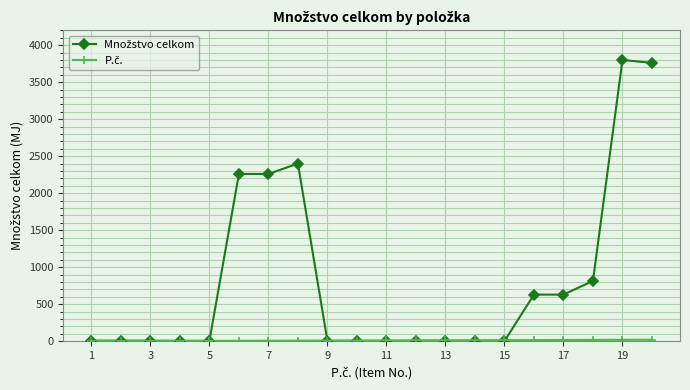

What is the greatest value displayed?

3800.0